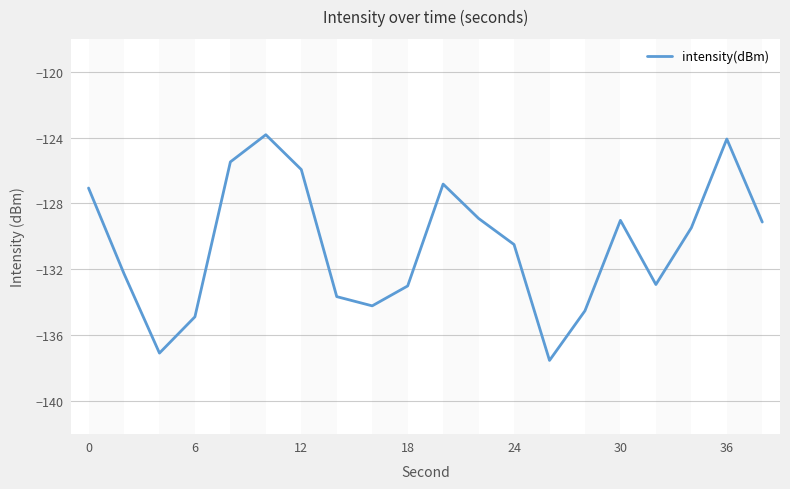

What is the minimum value shown in the chart?

-137.5